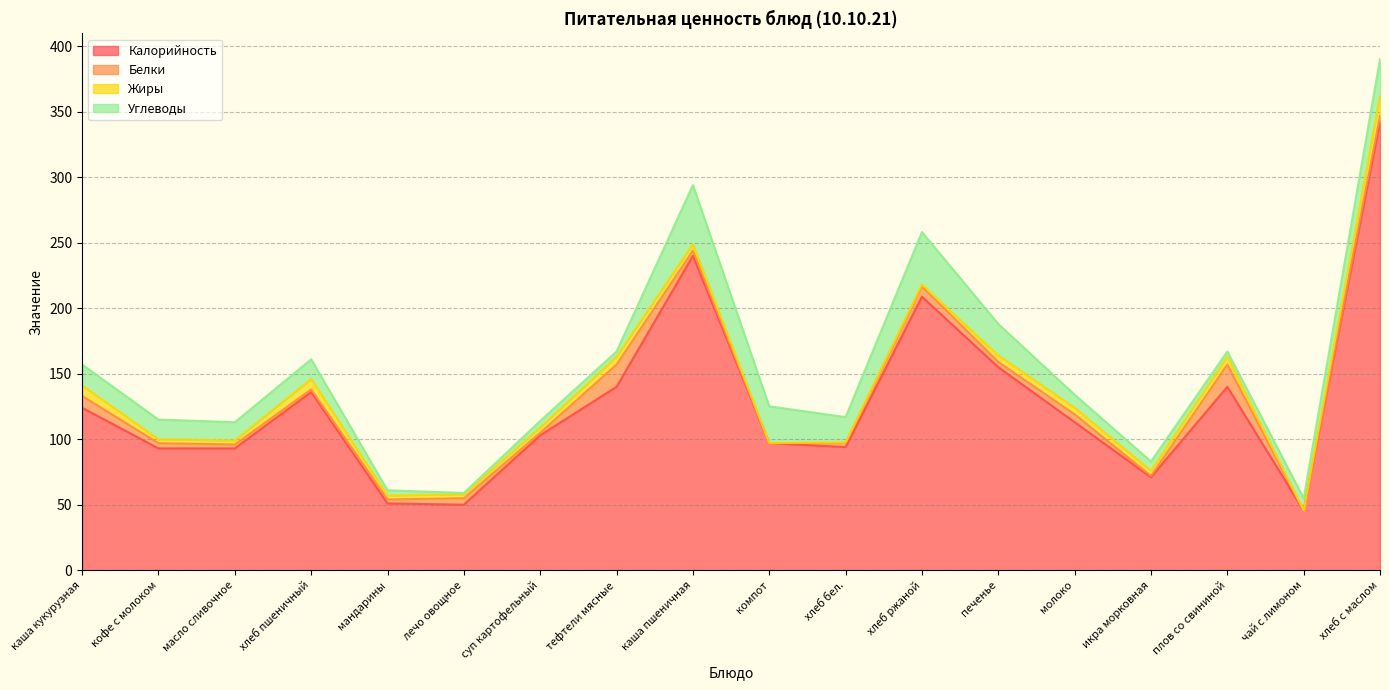

How many data points does each series have?

18